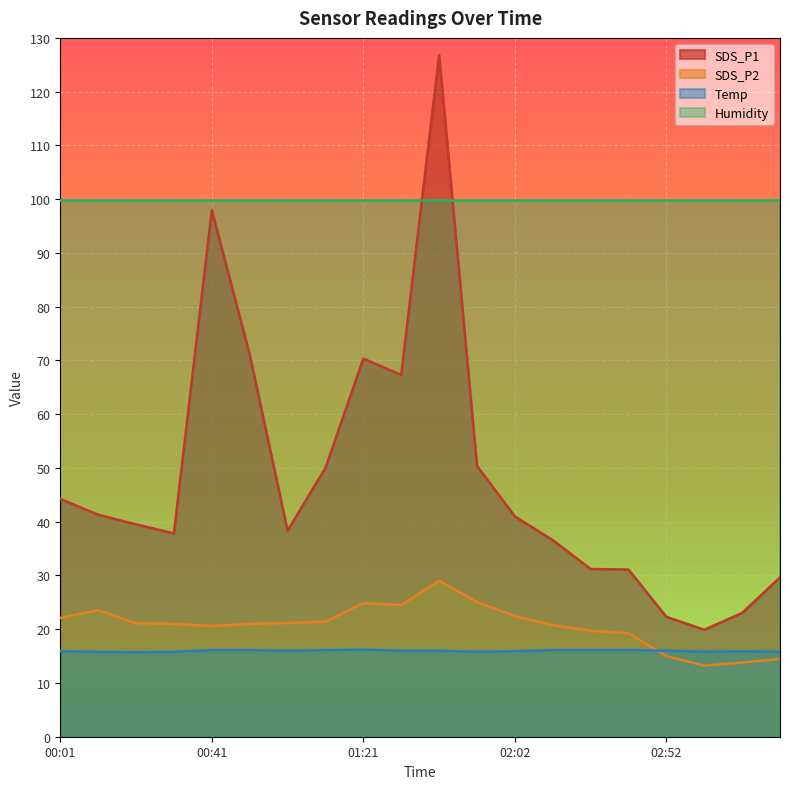

Is it true that SDS_P1 equals 50.0 at 01:11?

True